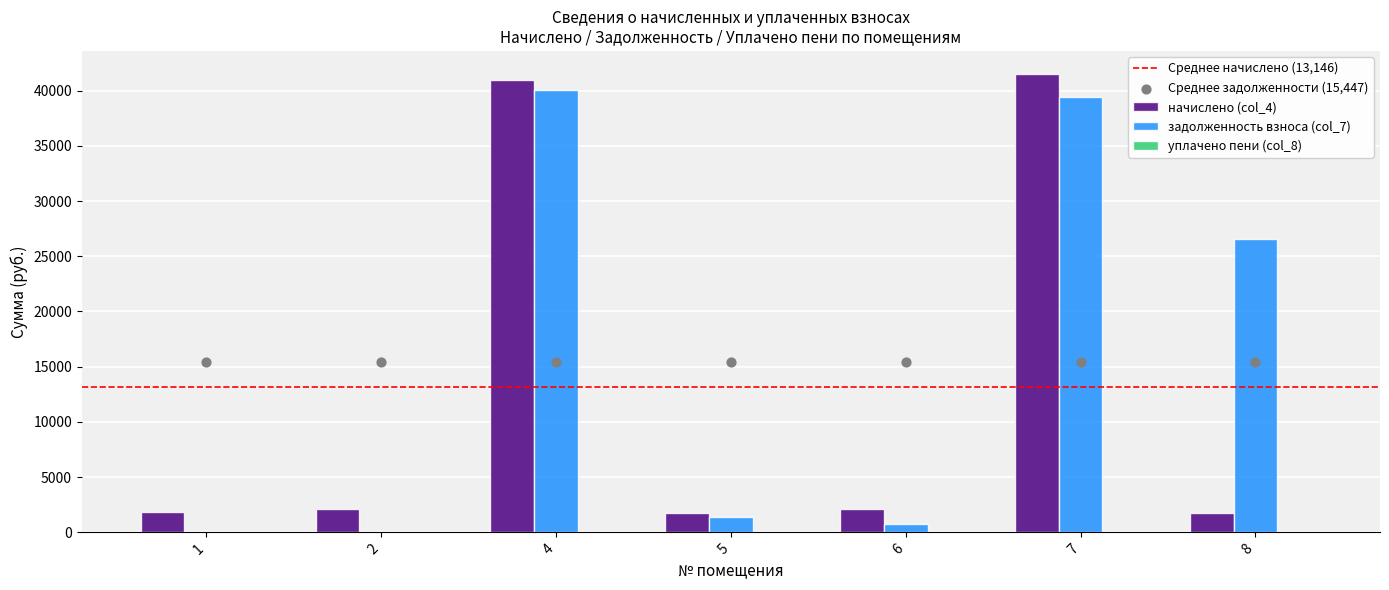

How many data points in начислено (col_4) are above 2129?

4